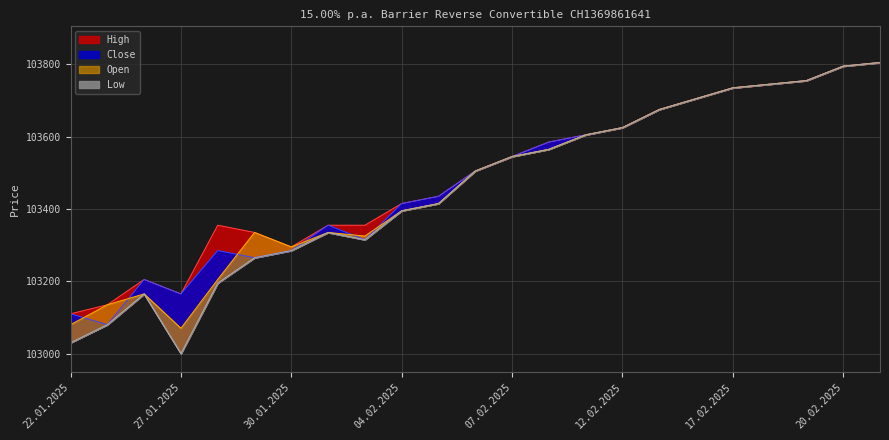

What is the maximum value shown in the chart?

103805